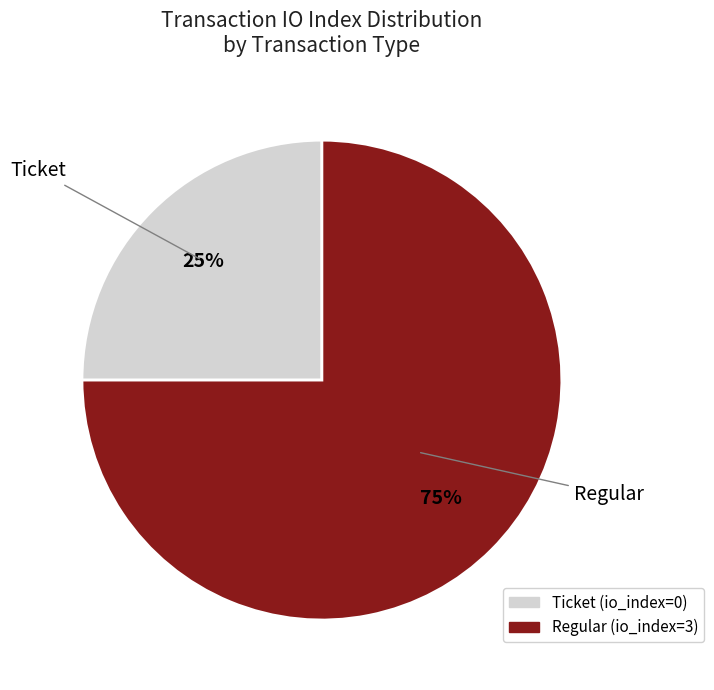

How many segments does this pie chart have?

2